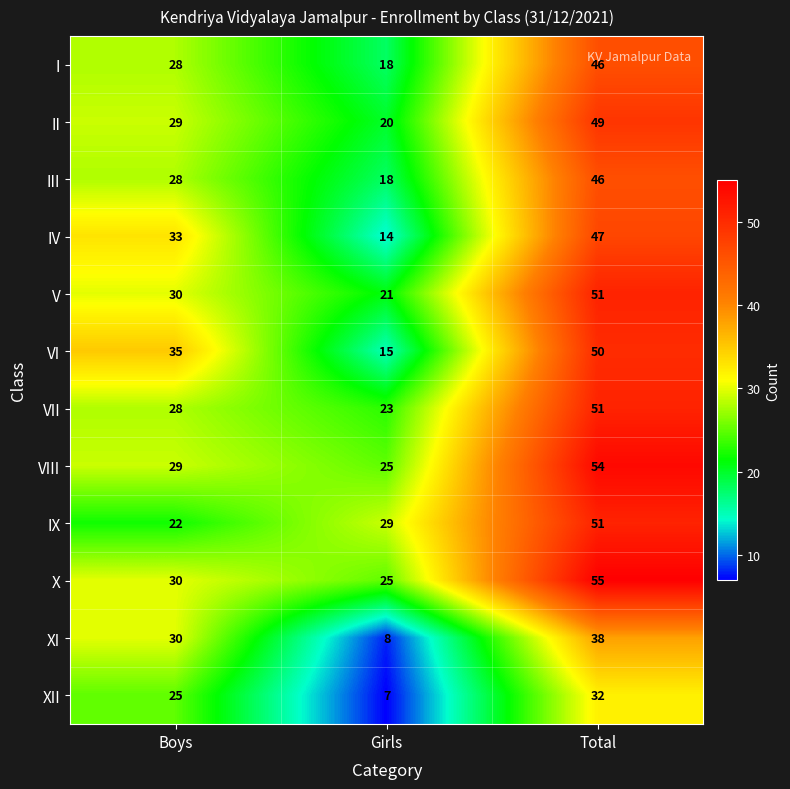

Between Boys and Total, which series saw the biggest shift?

IX